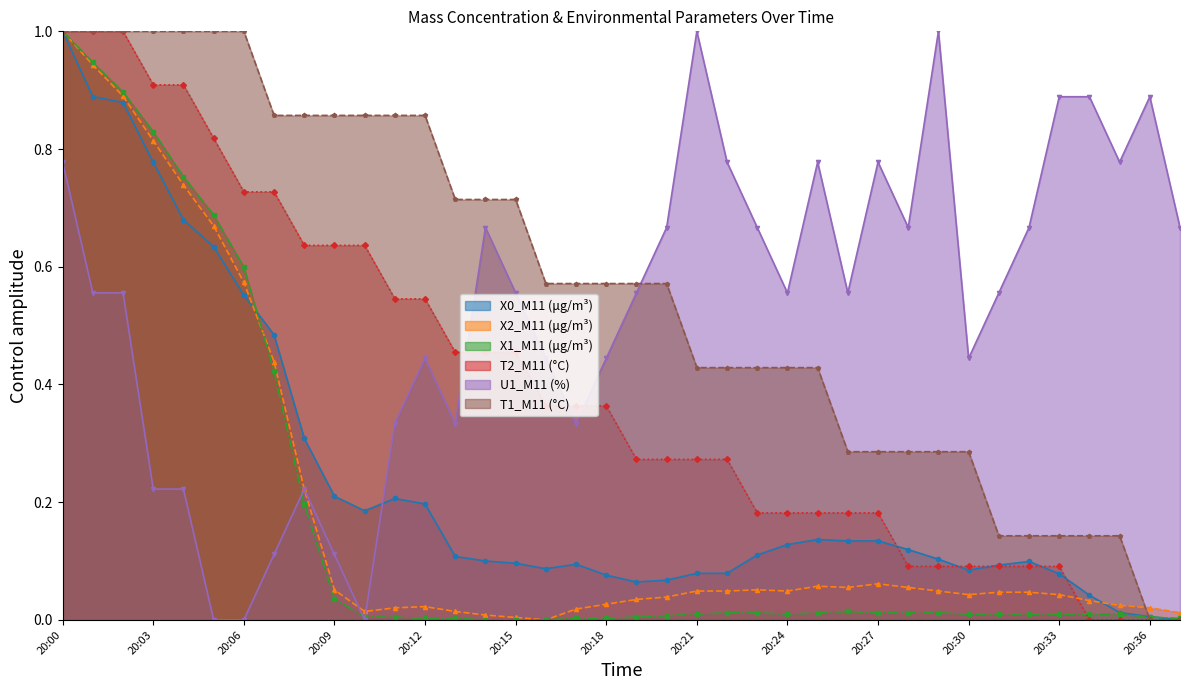

What value does the X0_M11 (μg/m³) series have at 20:14?

0.1